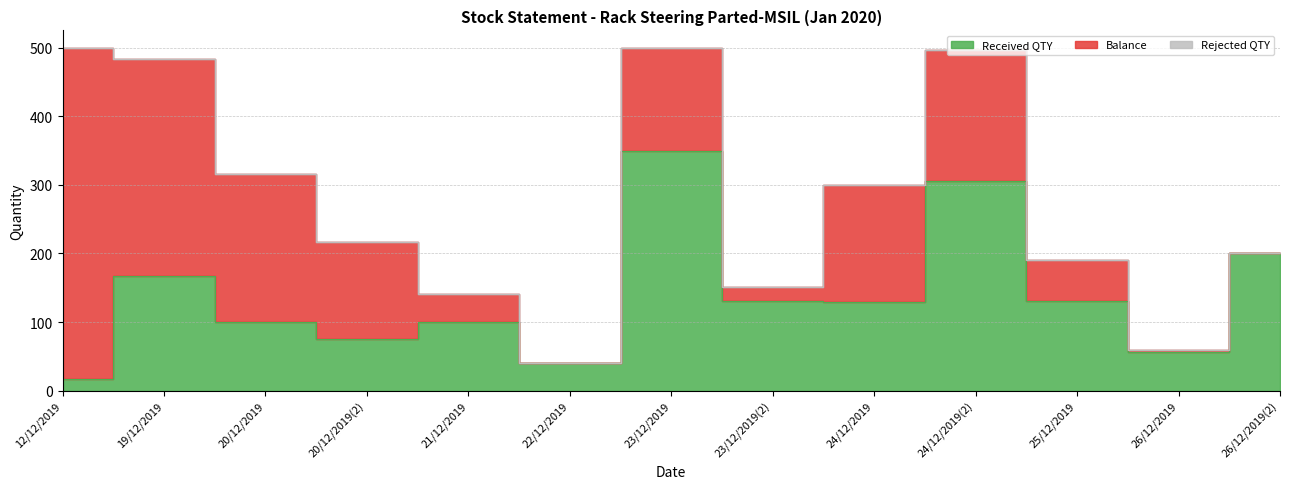

Is the value of Received QTY at 21/12/2019 greater than the value of Rejected QTY at 24/12/2019(2)?

Yes